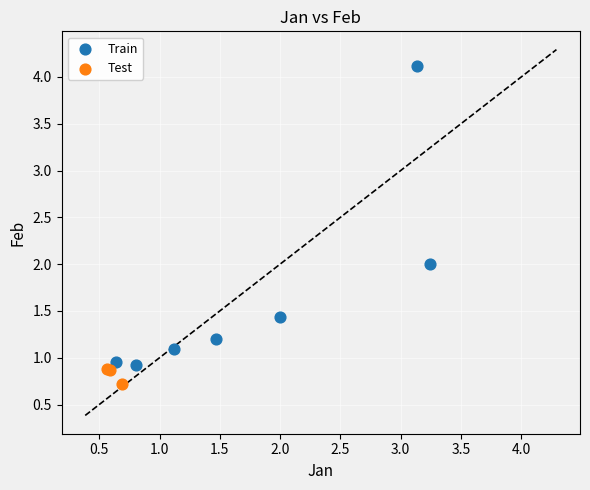

Which series has the largest Y range (max minus min)?

Train